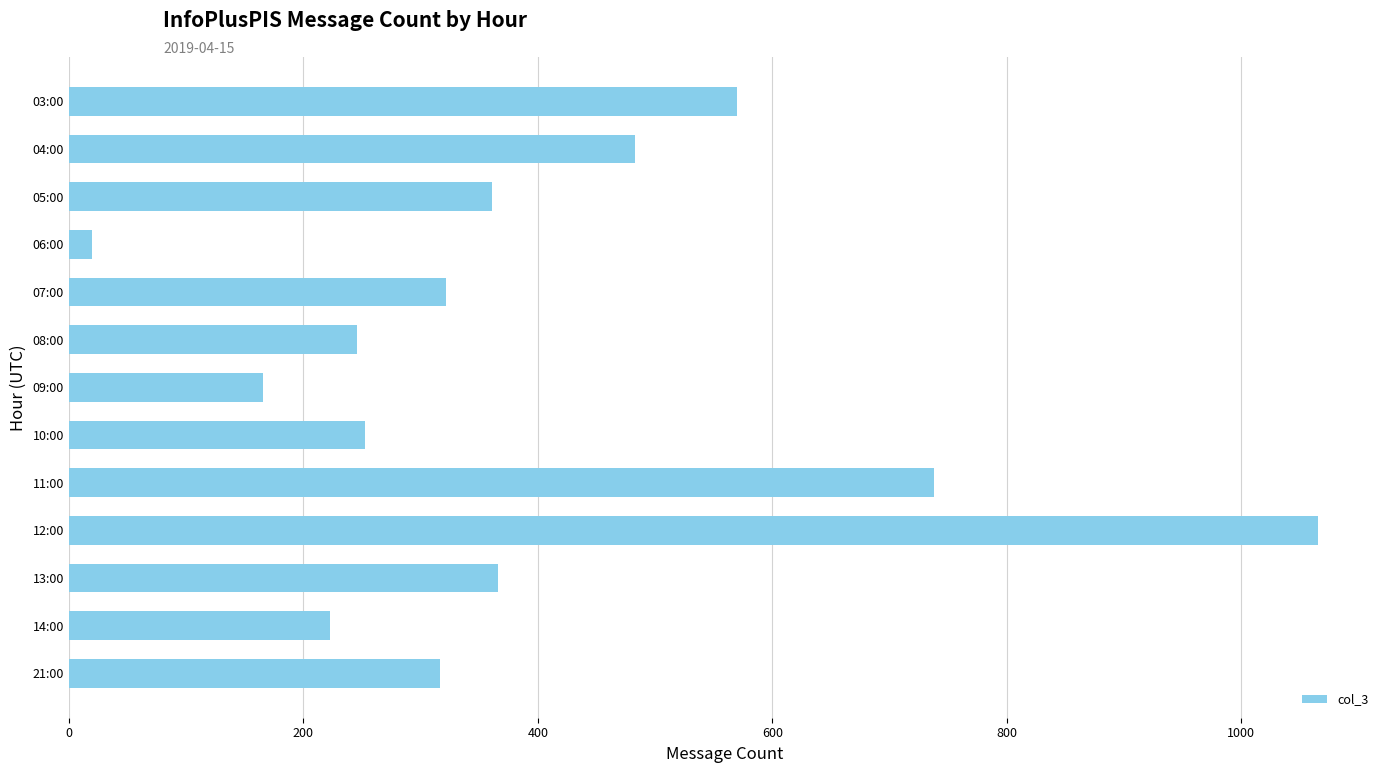

Is it true that the value at 05:00 is 361?

True